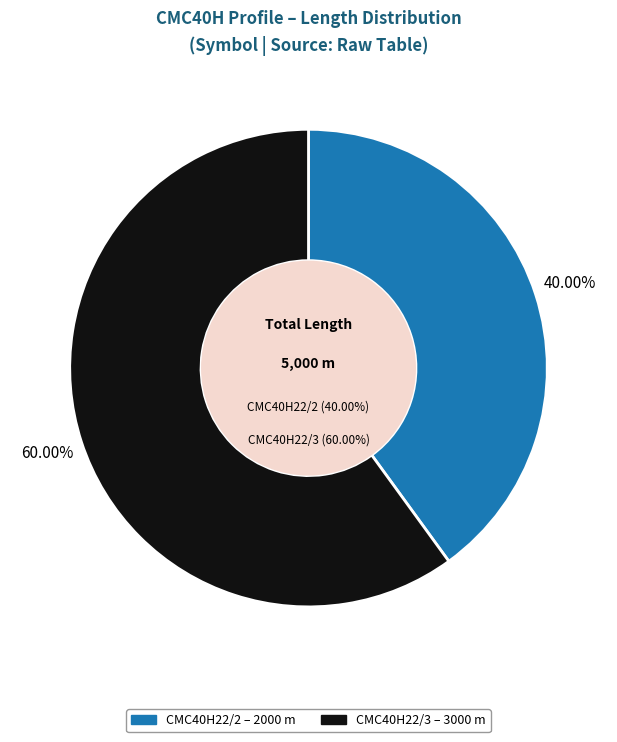

Which slice represents more than half of the pie?

CMC40H22/3